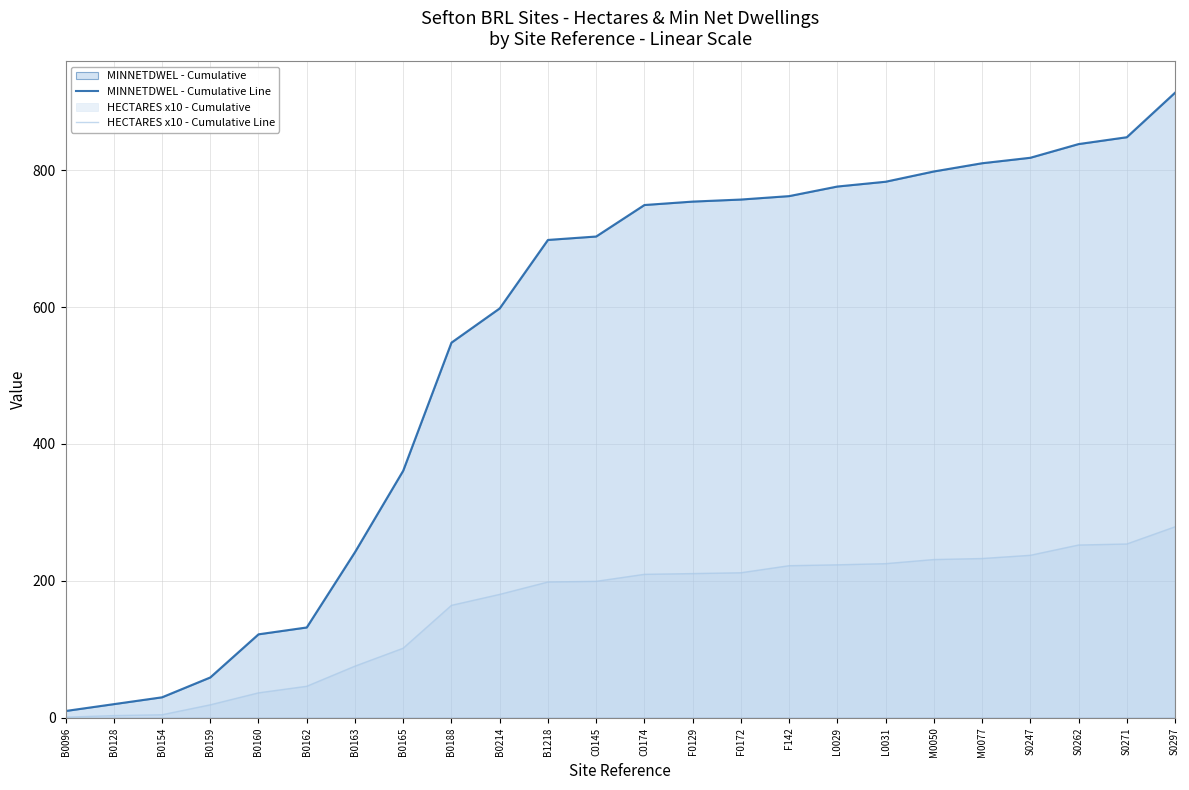

Is the value of HECTARES x10 - Cumulative Line at L0031 greater than the value of MINNETDWEL - Cumulative Line at B0159?

Yes